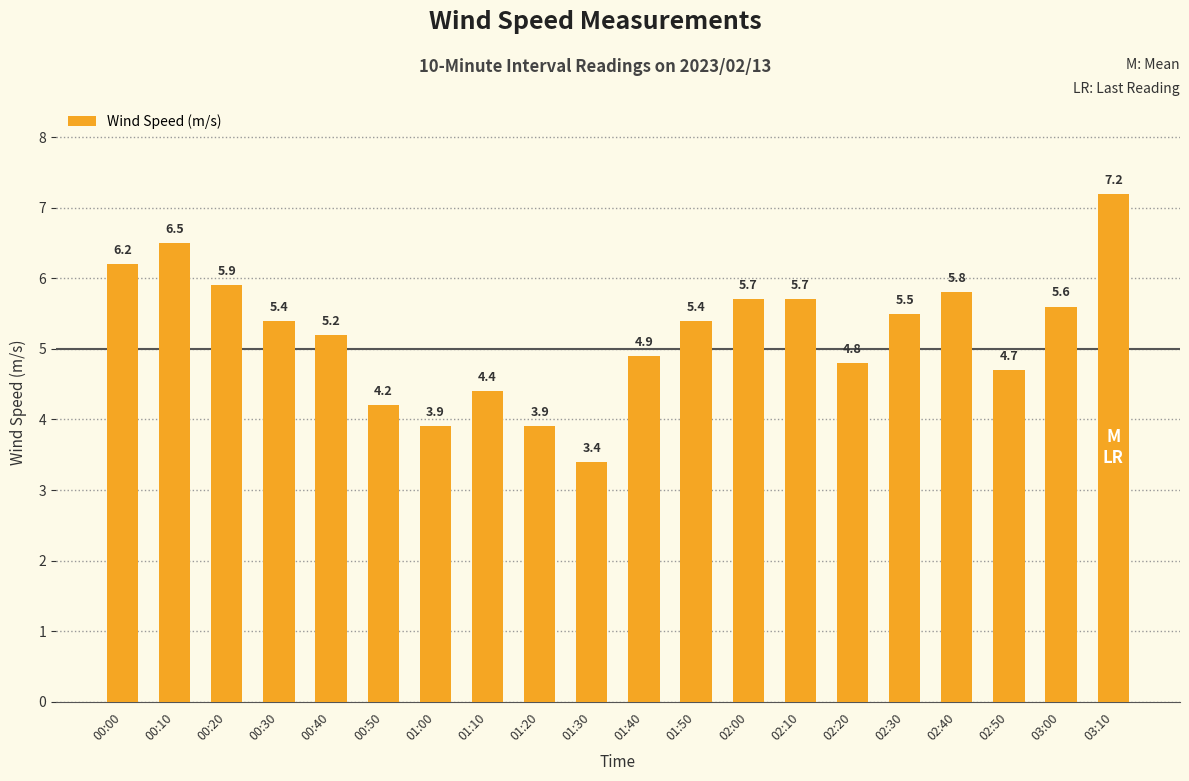

At which label is the value closest to 5?

01:40